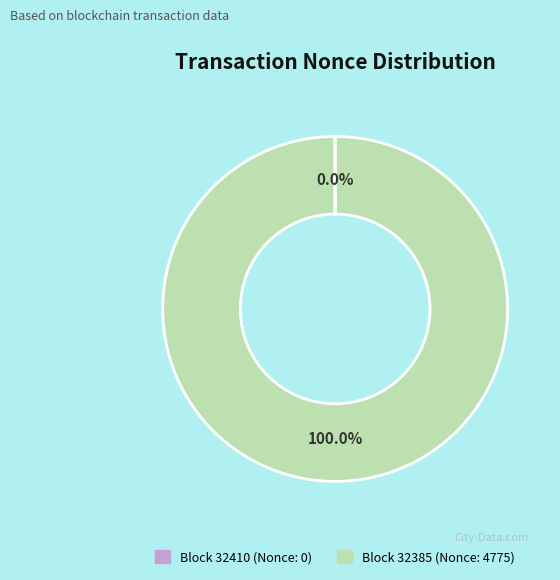

To the nearest percent, what is the average slice percentage?

50%